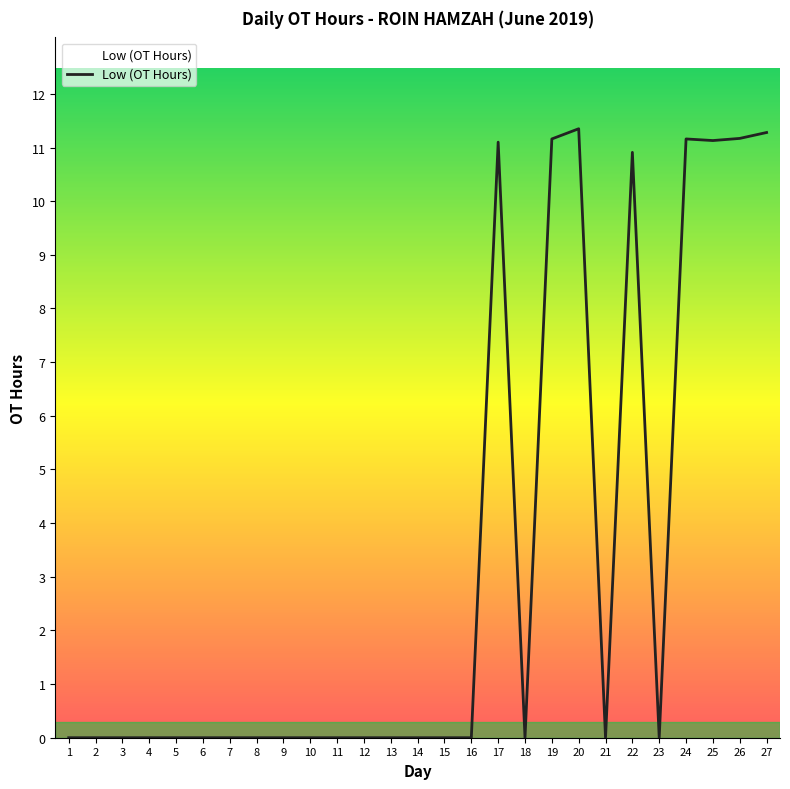

Between 22 and 10, which is larger?

22